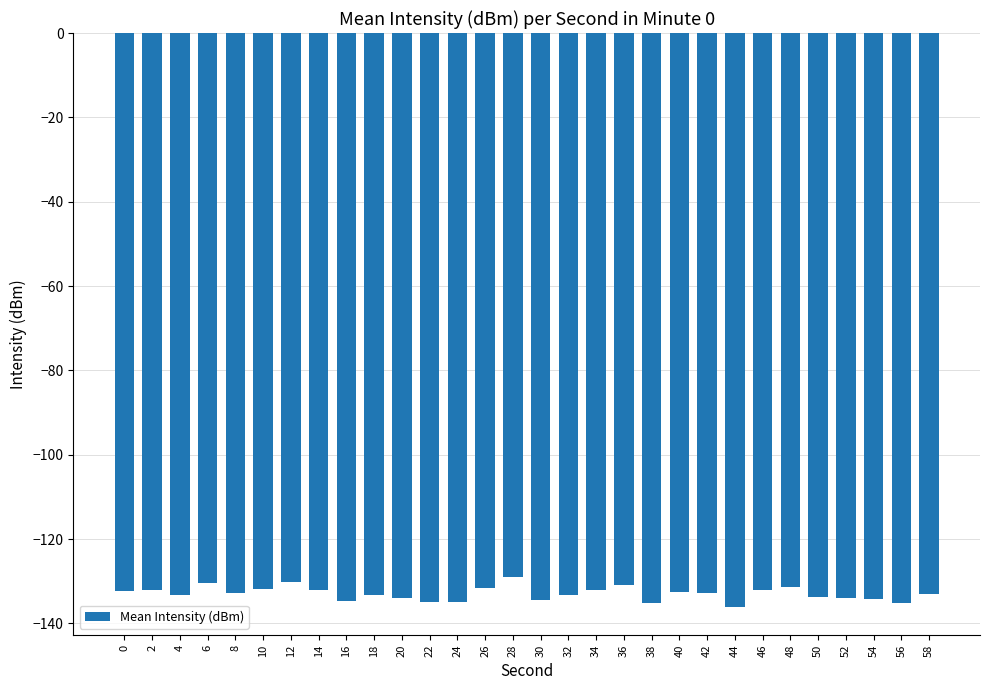

What is the greatest value displayed?

-129.0